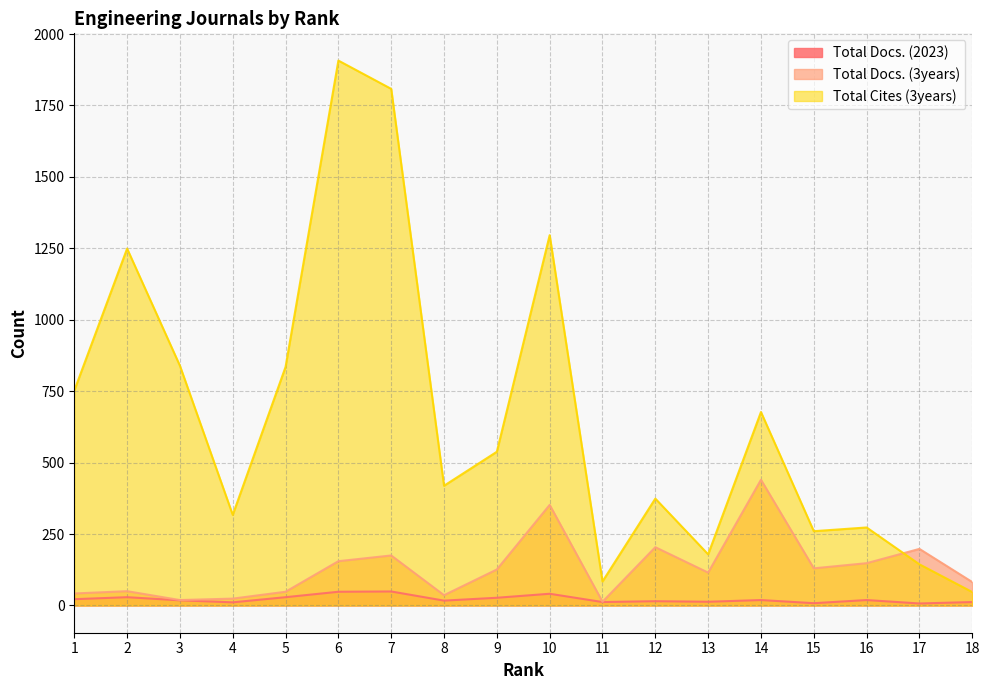

At which label does Total Cites (3years) reach its peak?

6